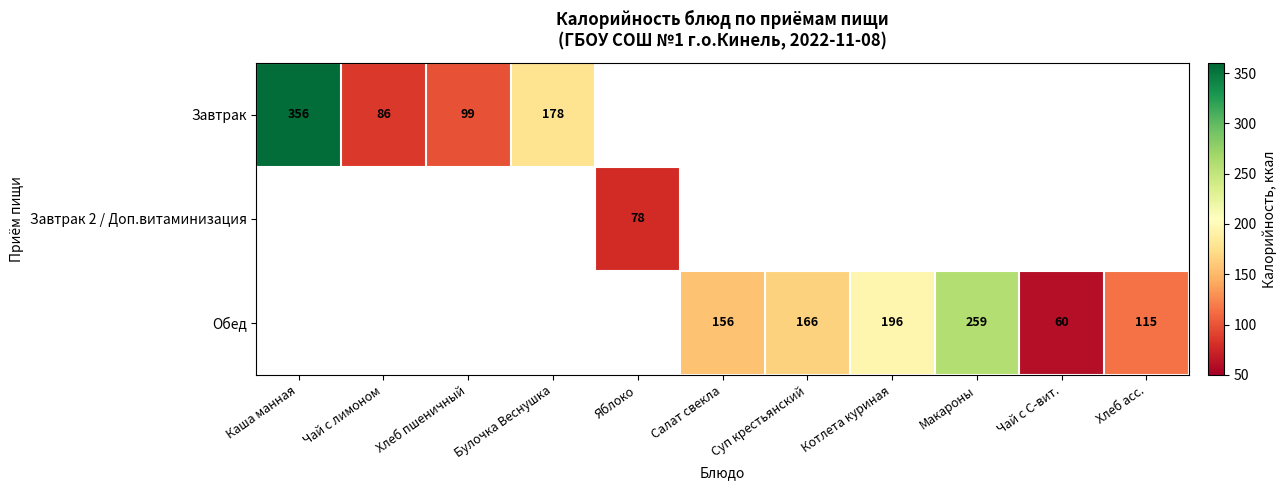

What is the difference between the Обед values at Котлета куриная and Салат свекла?

40